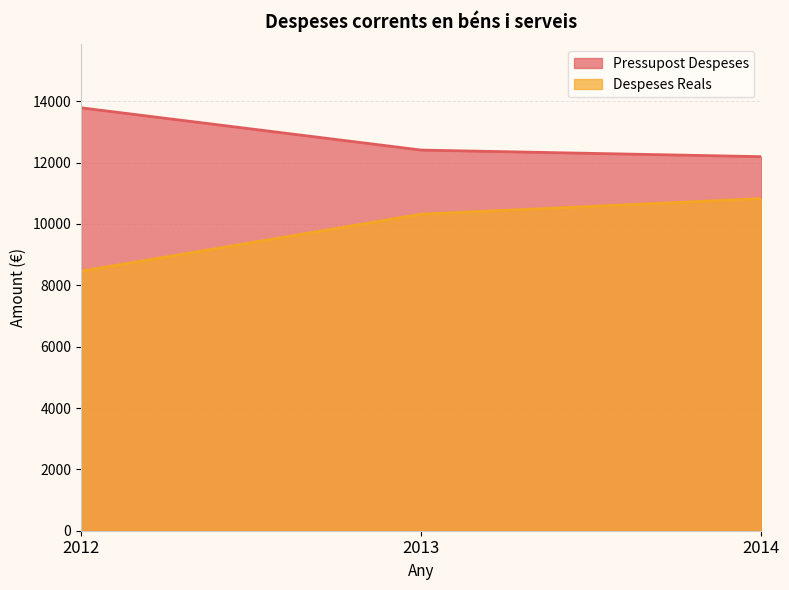

What is the average value of the Despeses Reals series?

9867.2